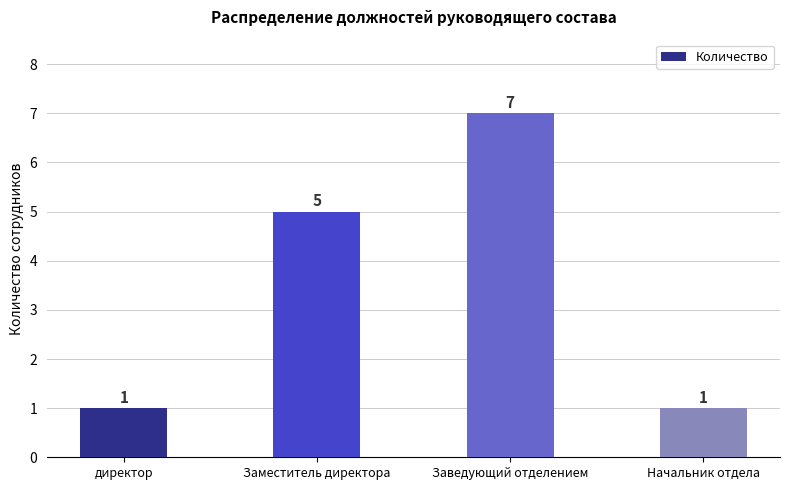

At which label is the value closest to 4?

Заместитель директора